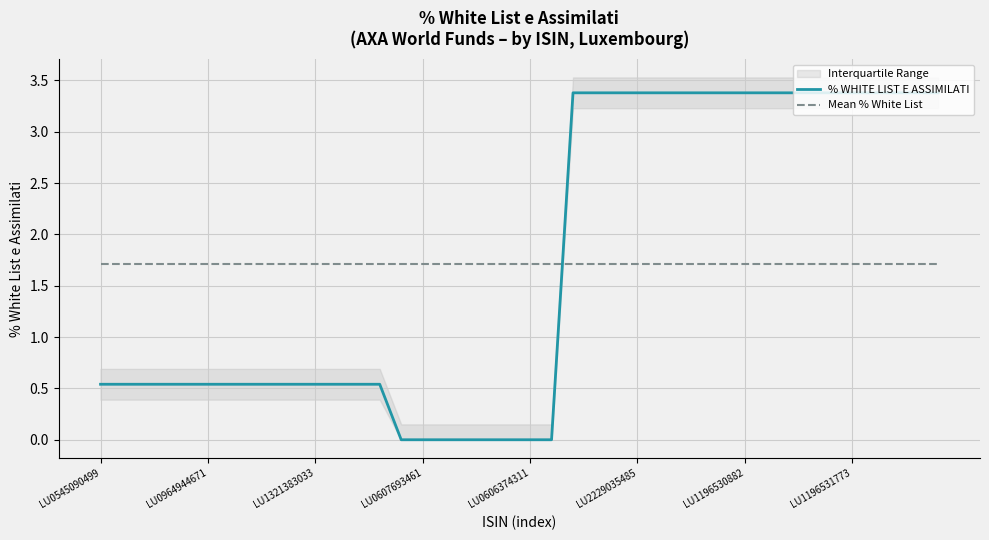

Is it true that % WHITE LIST E ASSIMILATI equals 0.0 at LU0607693461?

True